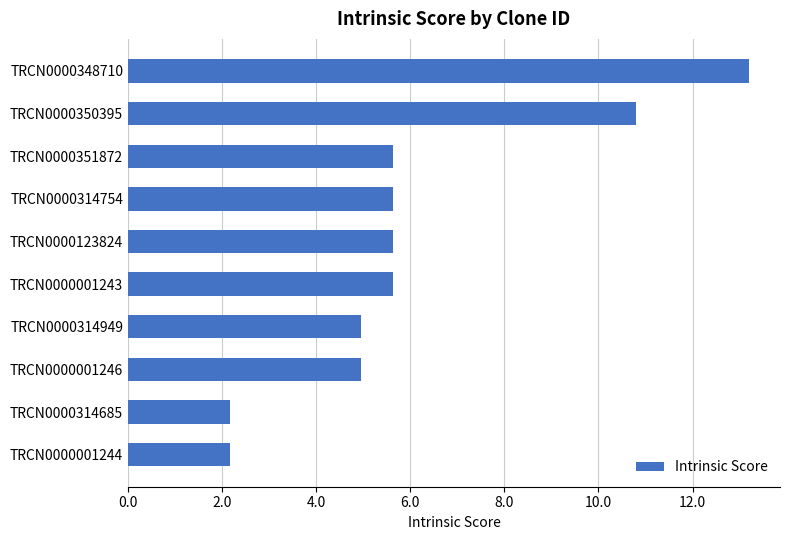

Approximately how many times larger is the value at TRCN0000314754 compared to TRCN0000350395?

0.5